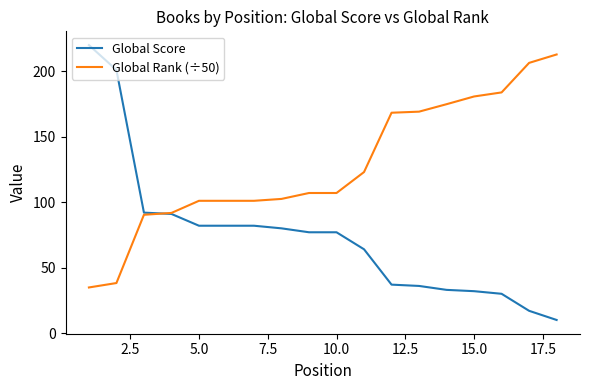

What is the difference between the maximum and minimum values in the Global Rank (÷50) series?

178.0